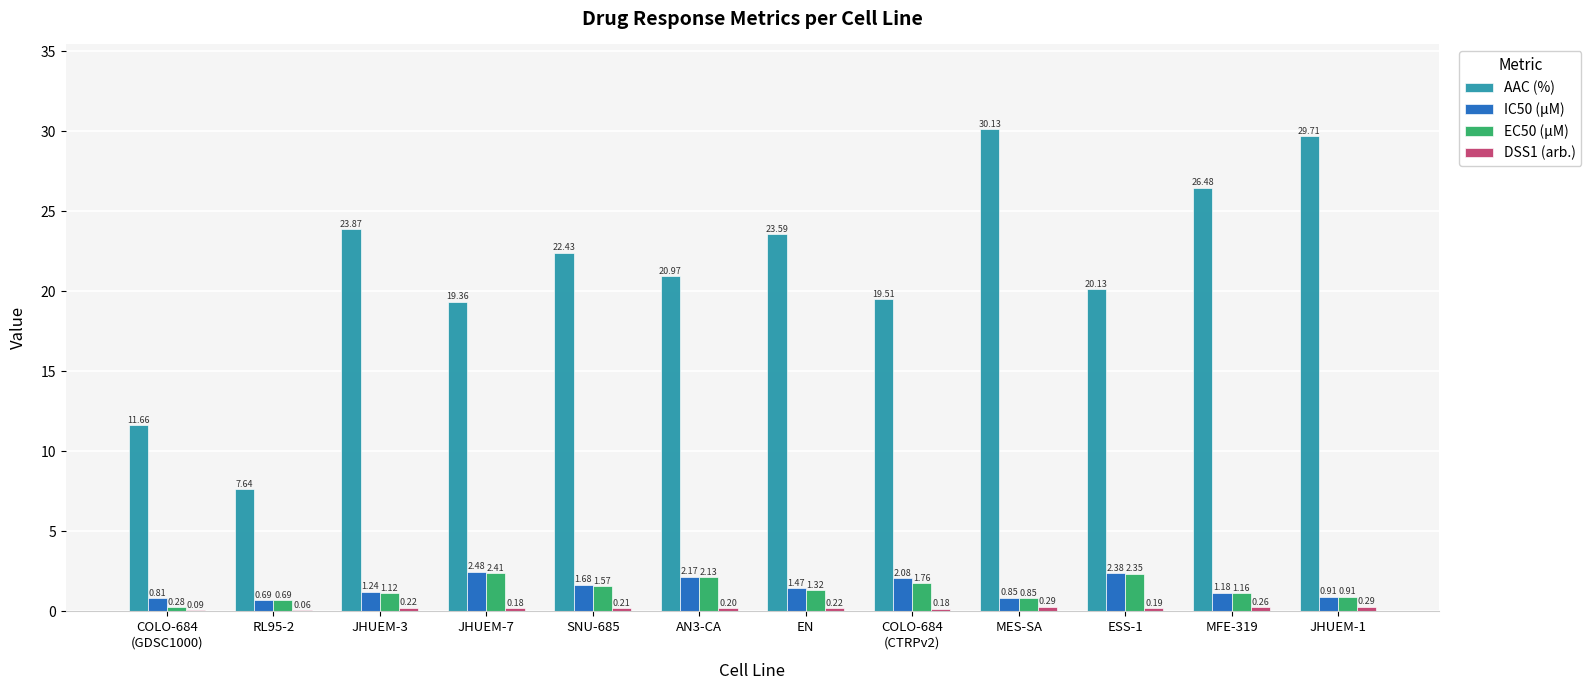

Does the chart contain stacked bars?

No